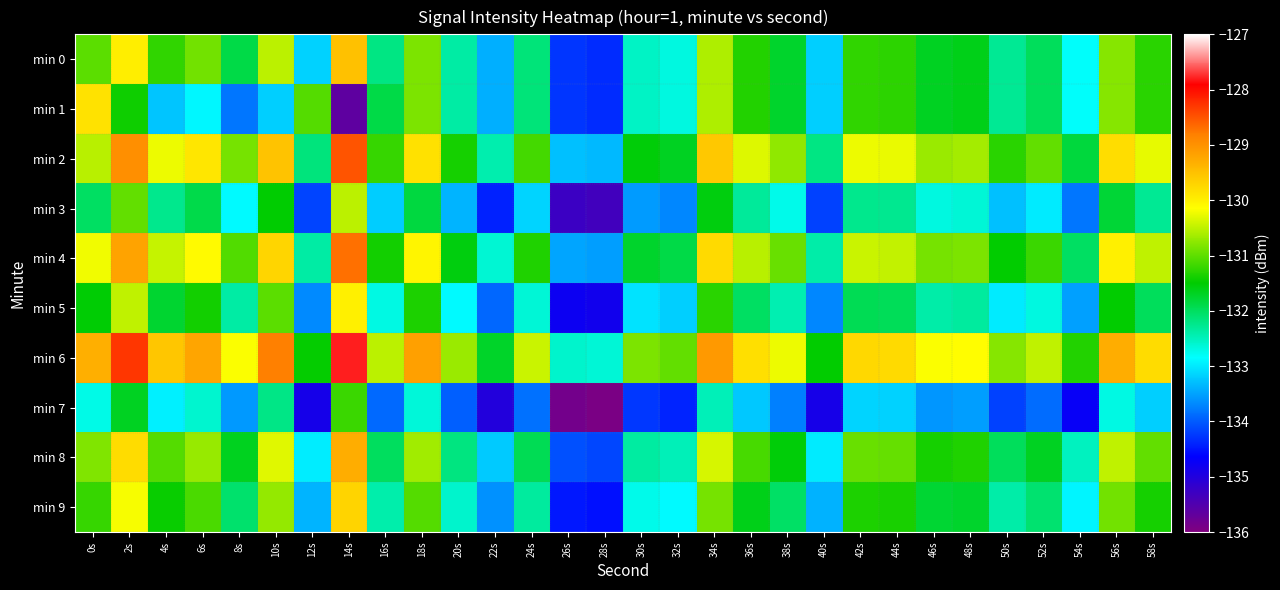

At how many categories does at least one series exceed -135?

30